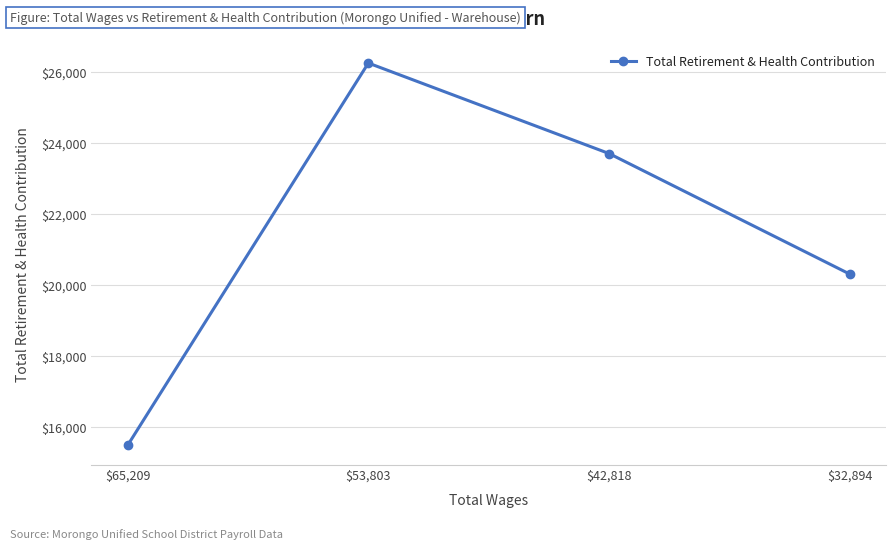

At which category does the chart reach its minimum across all series?

$65,209